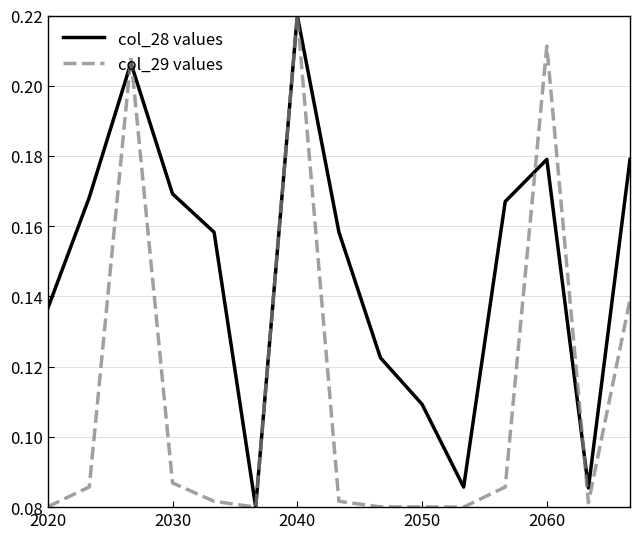

Rank the series by their average value, from highest to lowest.

col_28 values, col_29 values